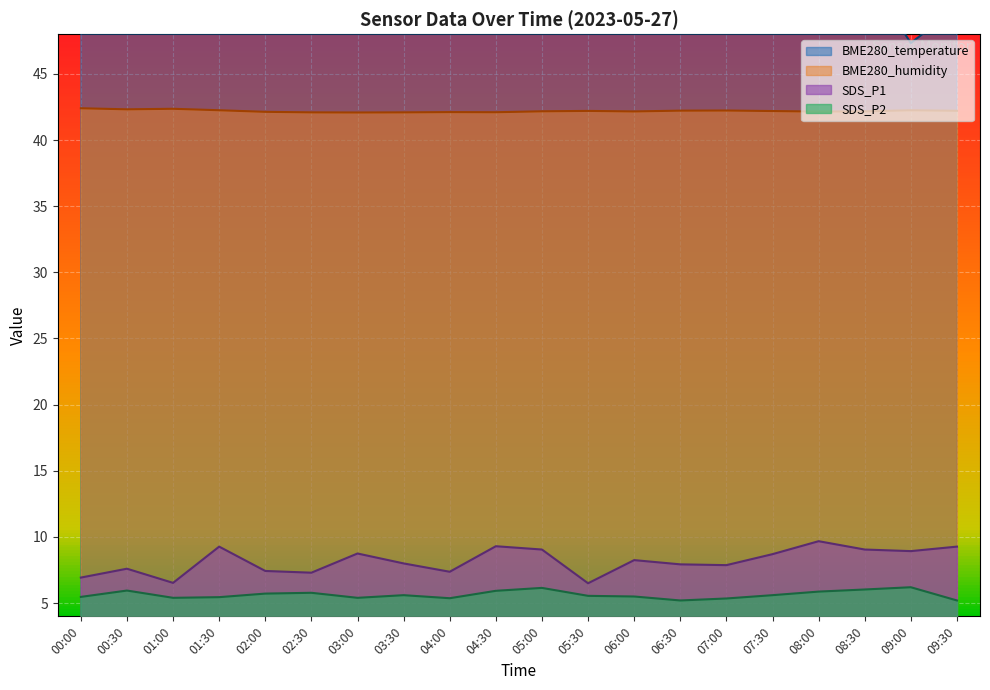

The value of SDS_P2 at 06:00 is 3.7. True or false?

False